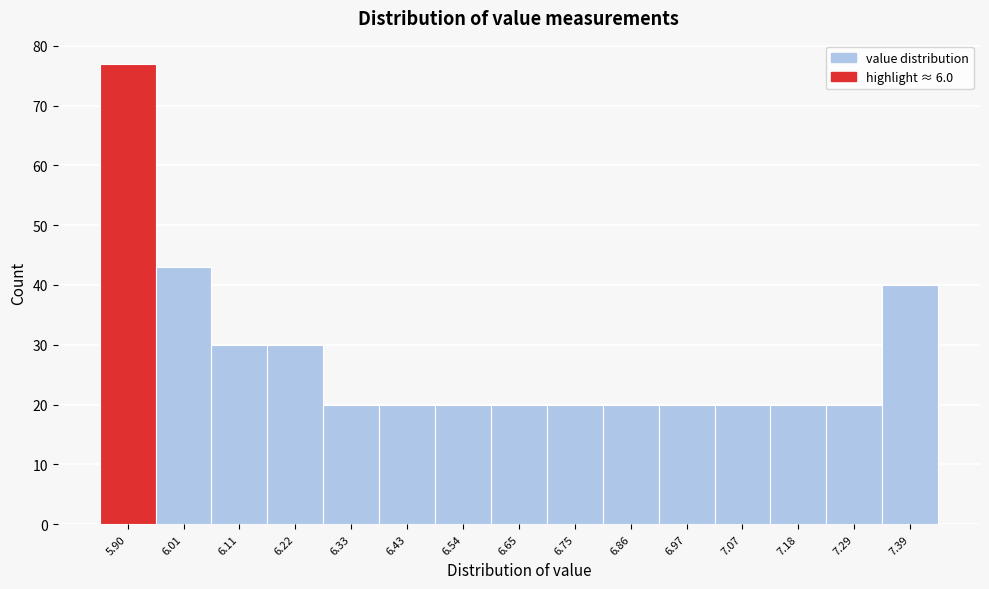

Reading right to left, list all the values displayed in this chart.

7.39=40	7.29=20	7.18=20	7.07=20	6.97=20	6.86=20	6.75=20	6.65=20	6.54=20	6.43=20	6.33=20	6.22=30	6.11=30	6.01=43	5.90=77